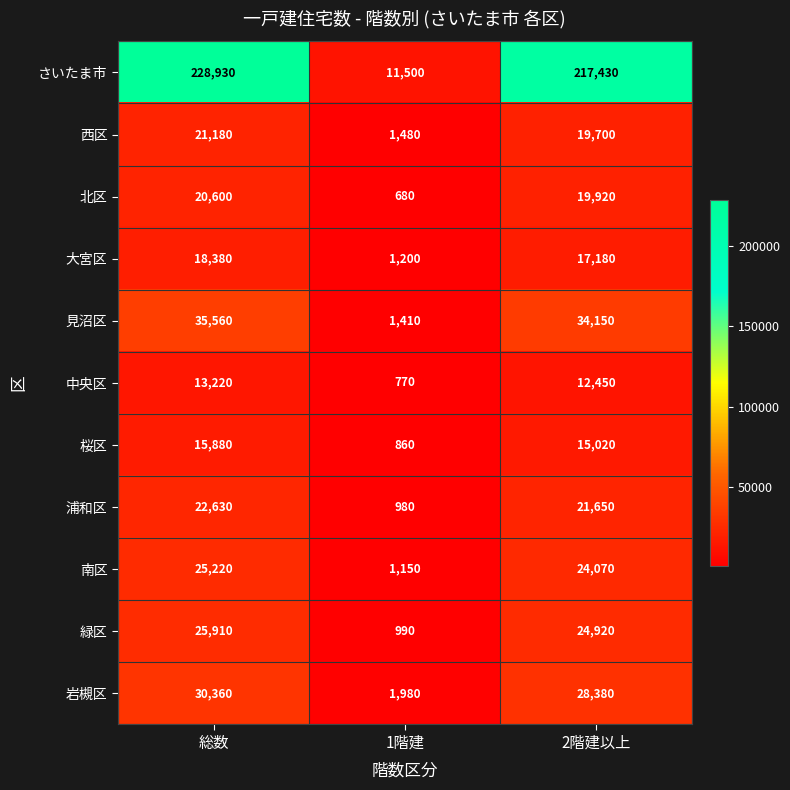

The 緑区 series shows 990 at 1階建. True or false?

True